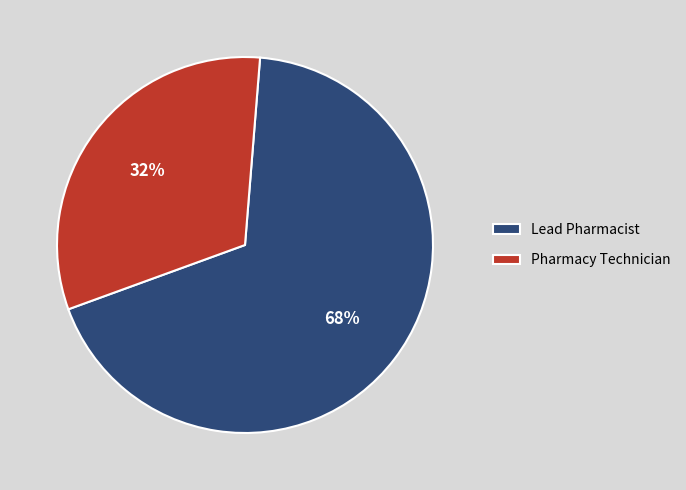

To the nearest percent, what is the difference between the Lead Pharmacist and Pharmacy Technician slice percentages?

36%